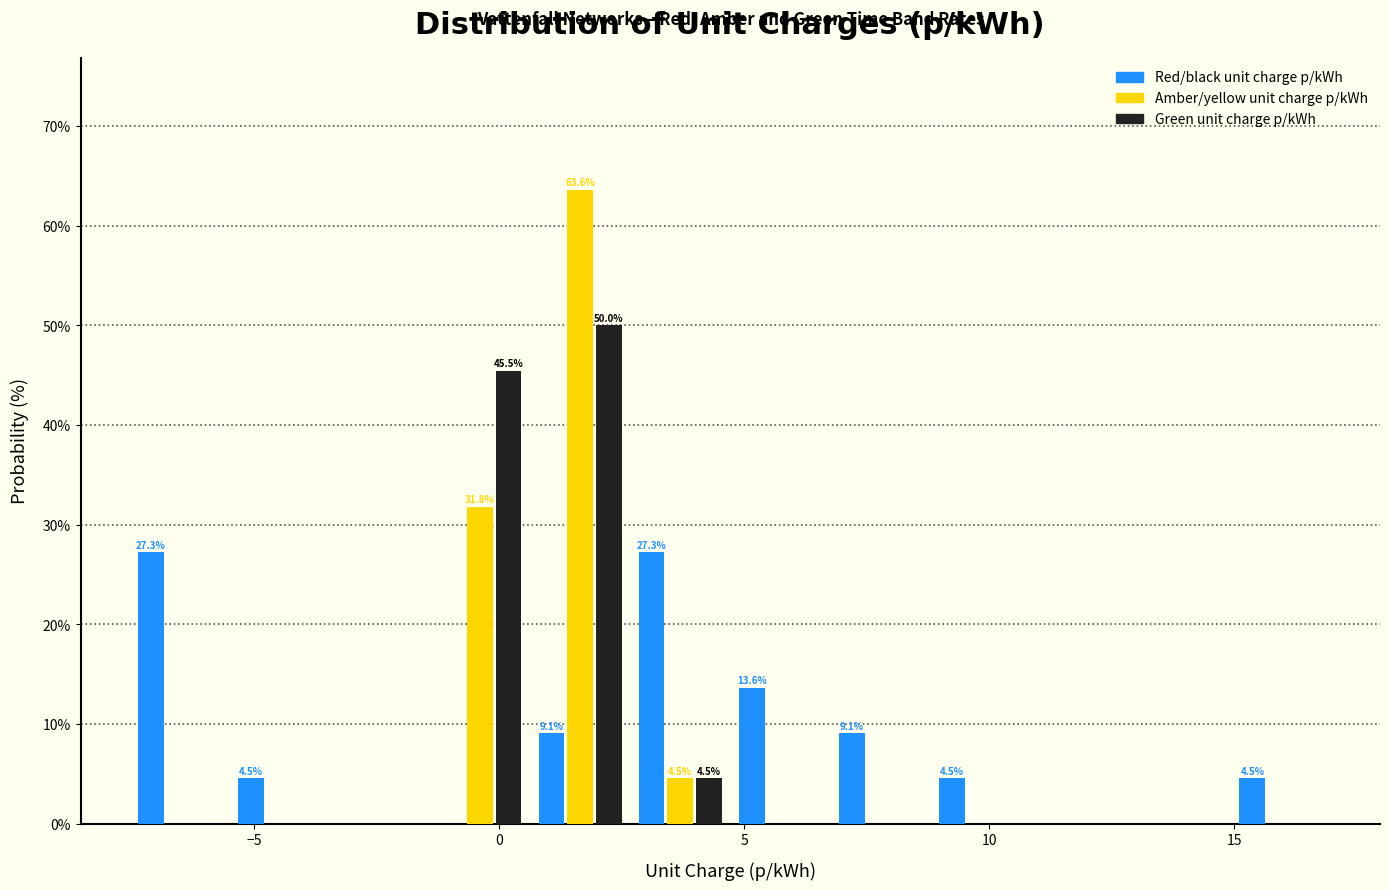

In the Green unit charge p/kWh series, which range on the x-axis has the tallest bar?

0.5 to 2.5